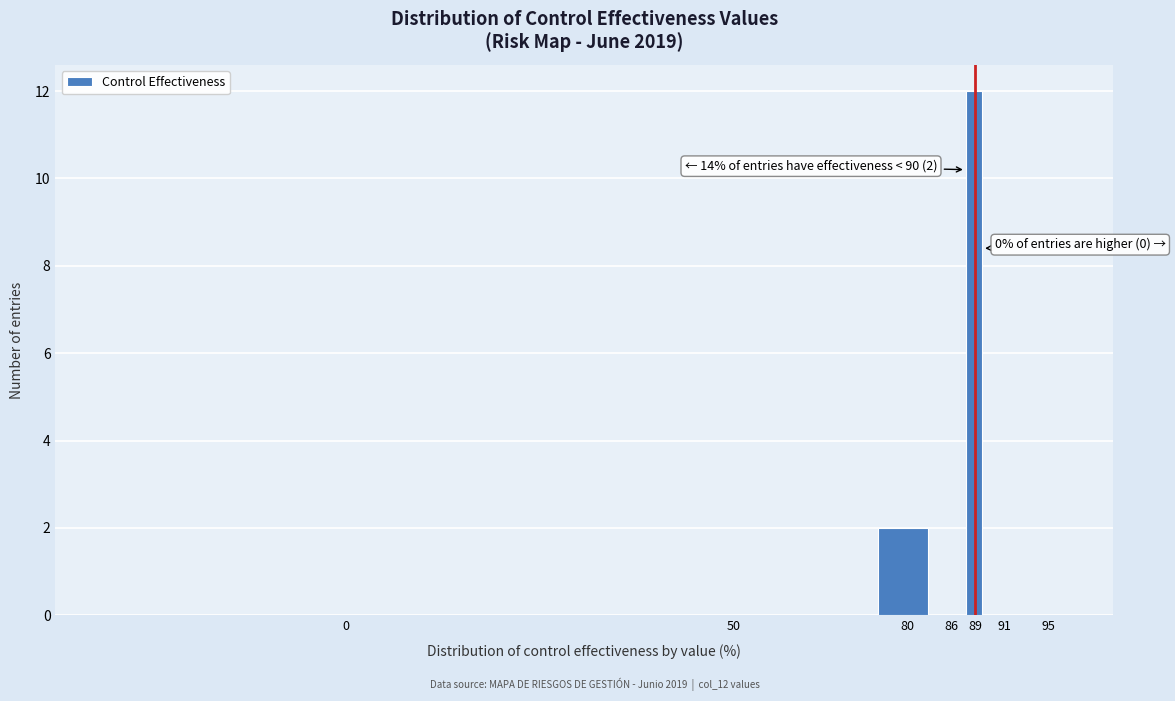

Which category has the highest value across all series?

89